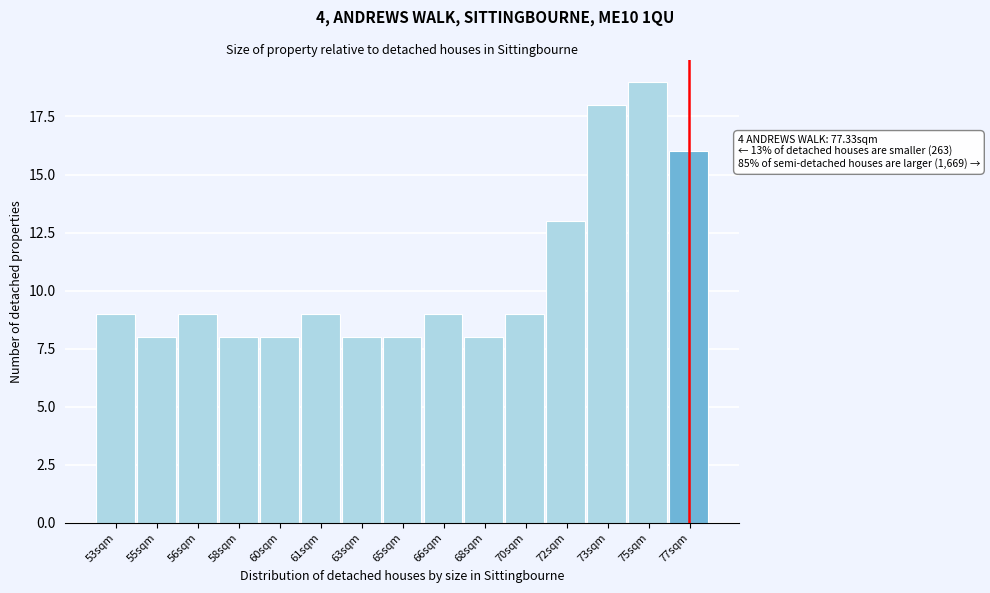

Reading left to right, list all the values displayed in this chart.

53sqm=9	55sqm=8	56sqm=9	58sqm=8	60sqm=8	61sqm=9	63sqm=8	65sqm=8	66sqm=9	68sqm=8	70sqm=9	72sqm=13	73sqm=18	75sqm=19	77sqm=16